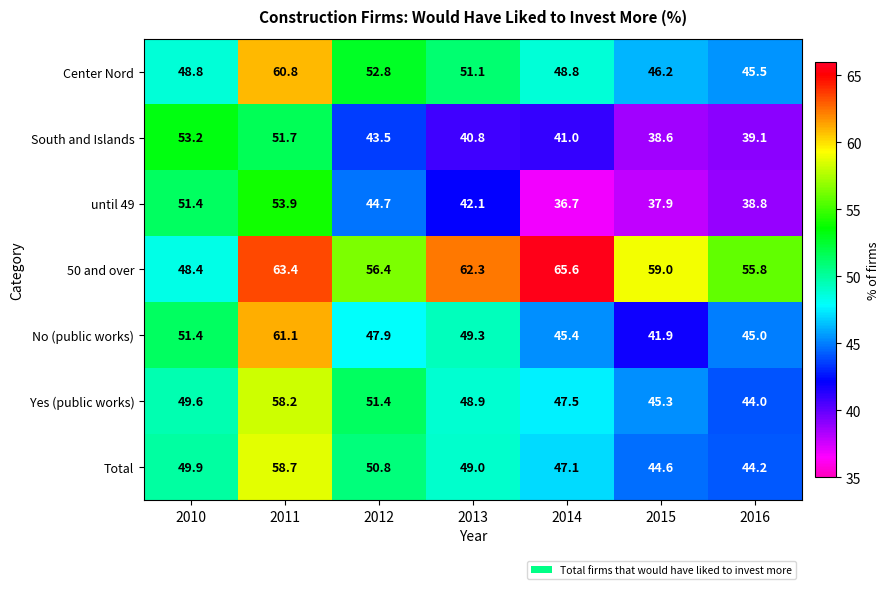

At which category is the sum across all series the highest?

2011